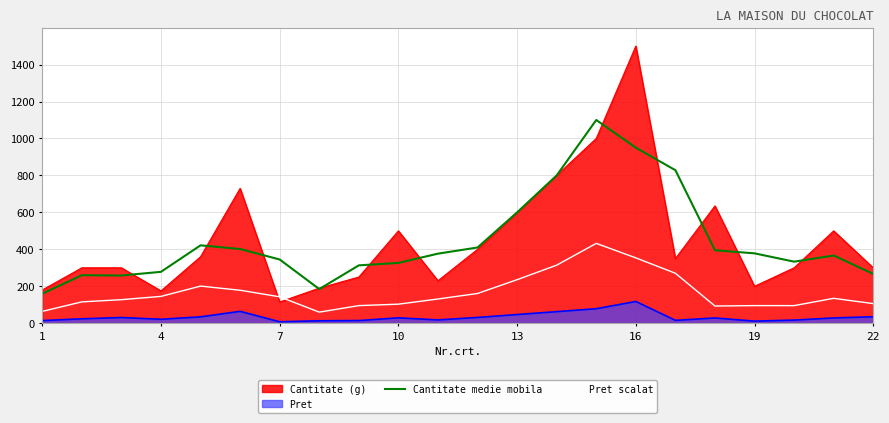

True or false: Pret scalat and Cantitate medie mobila cross at least once.

False